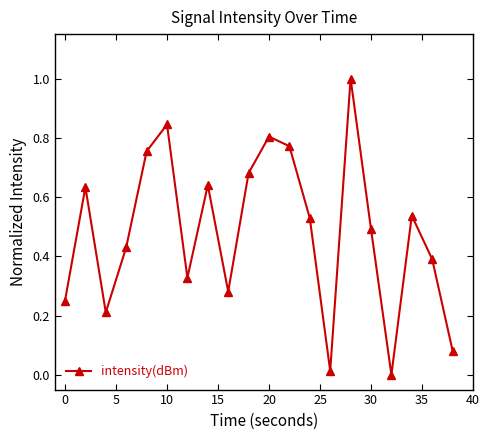

How many points are lower than both their immediate neighbors (excluding endpoints)?

5